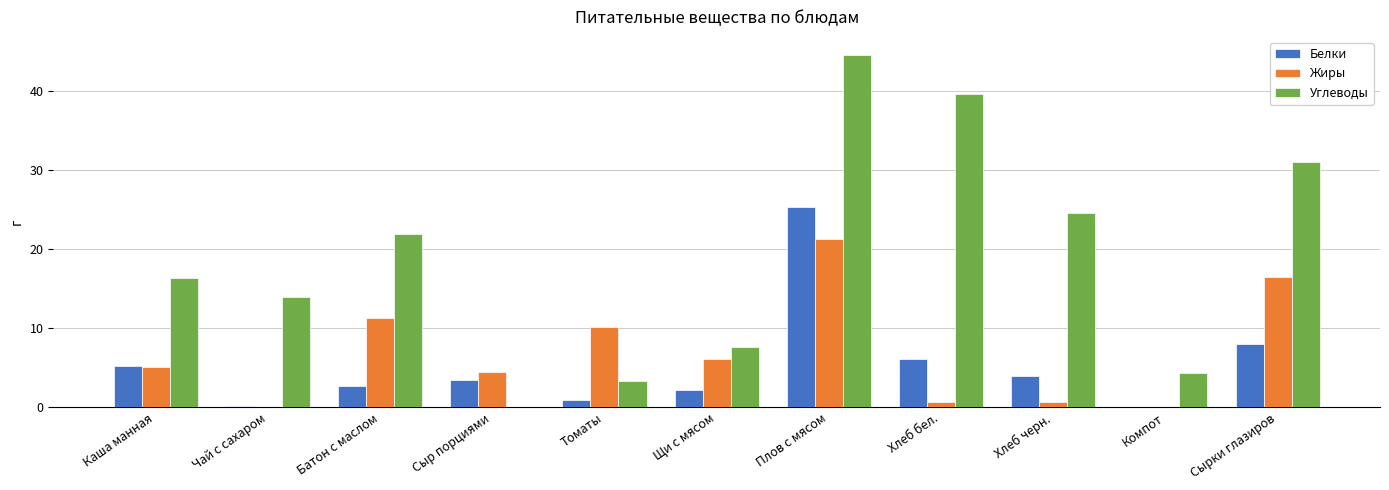

Does the chart contain stacked bars?

No